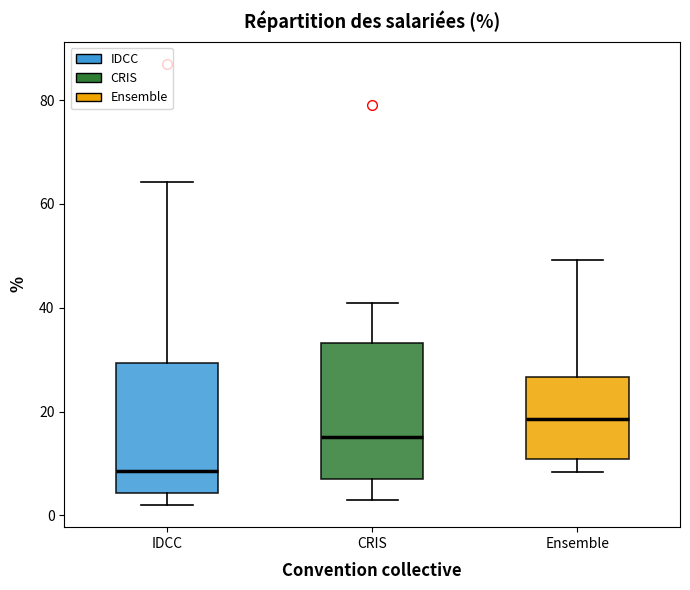

Which box's median line is the highest?

Ensemble